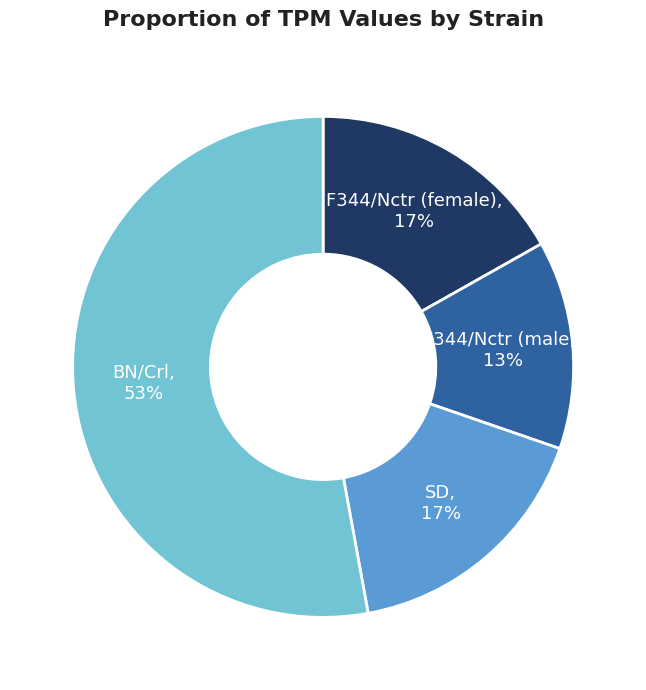

Is there any slice that represents more than half of the pie?

Yes